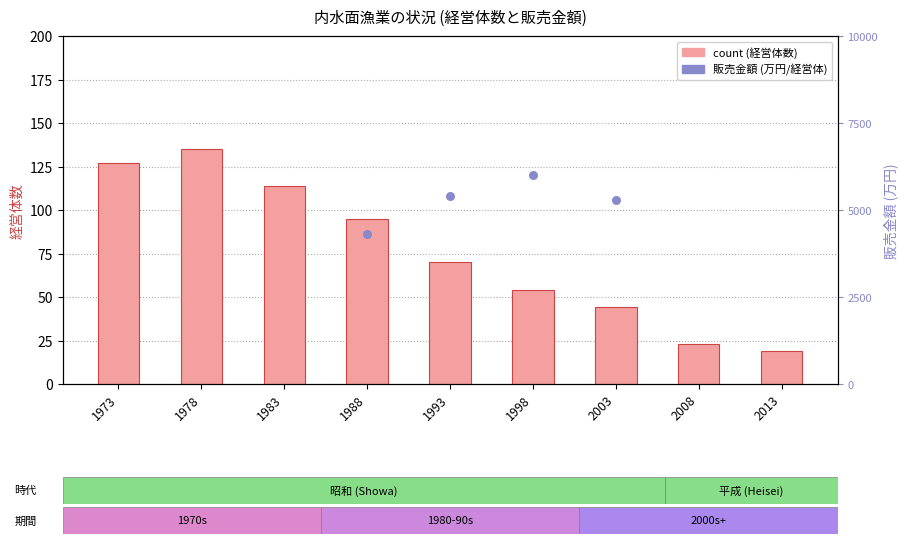

Between 1993 and 1978, which is larger?

1978